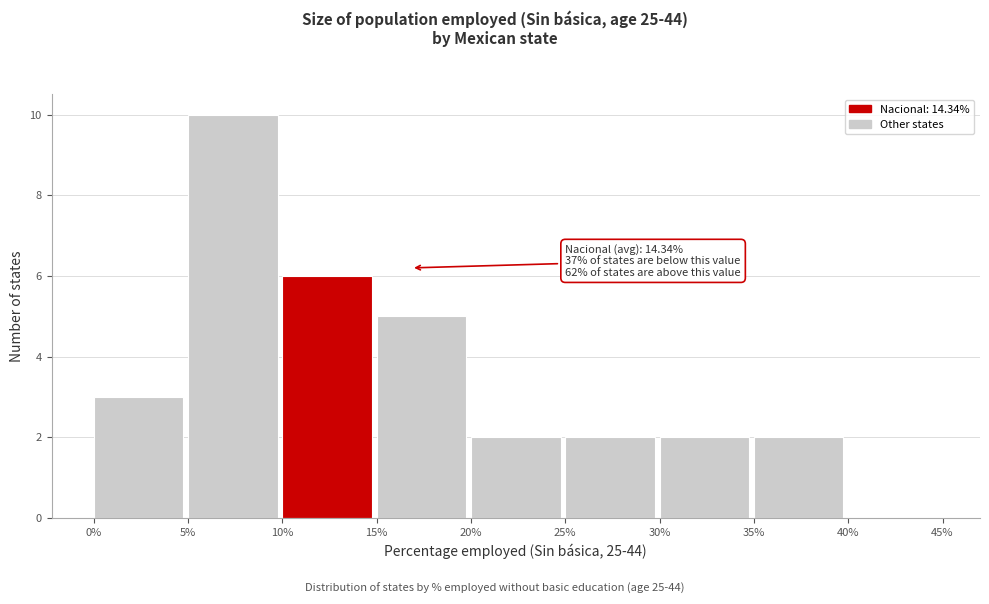

Which range on the x-axis has the tallest bar?

5% to 10%